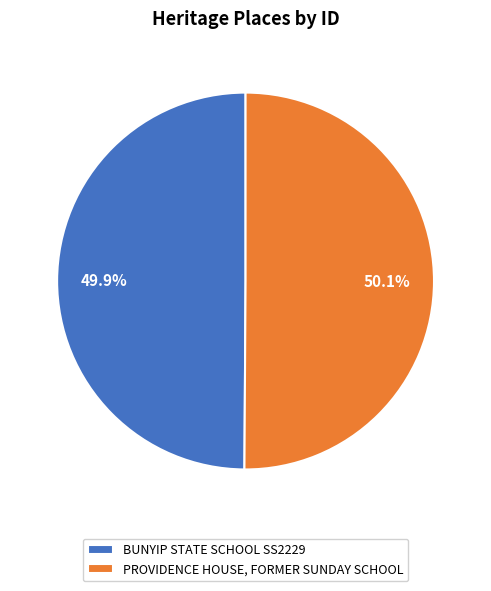

Approximately how many times larger is the value at BUNYIP STATE SCHOOL SS2229 compared to PROVIDENCE HOUSE, FORMER SUNDAY SCHOOL?

1.0